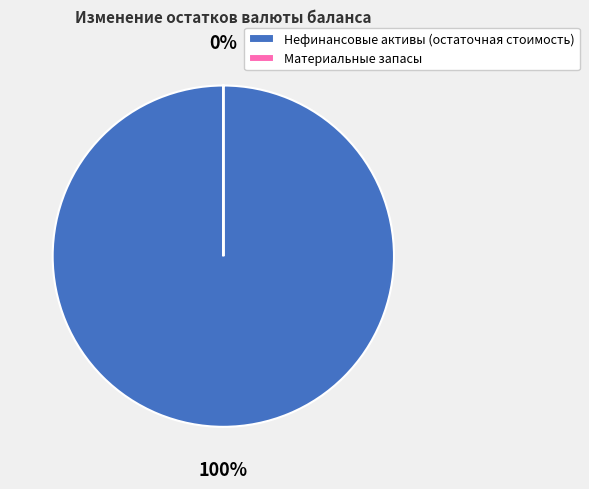

To the nearest percent, what is the combined percentage of Нефинансовые активы (остаточная стоимость) and Материальные запасы?

100%